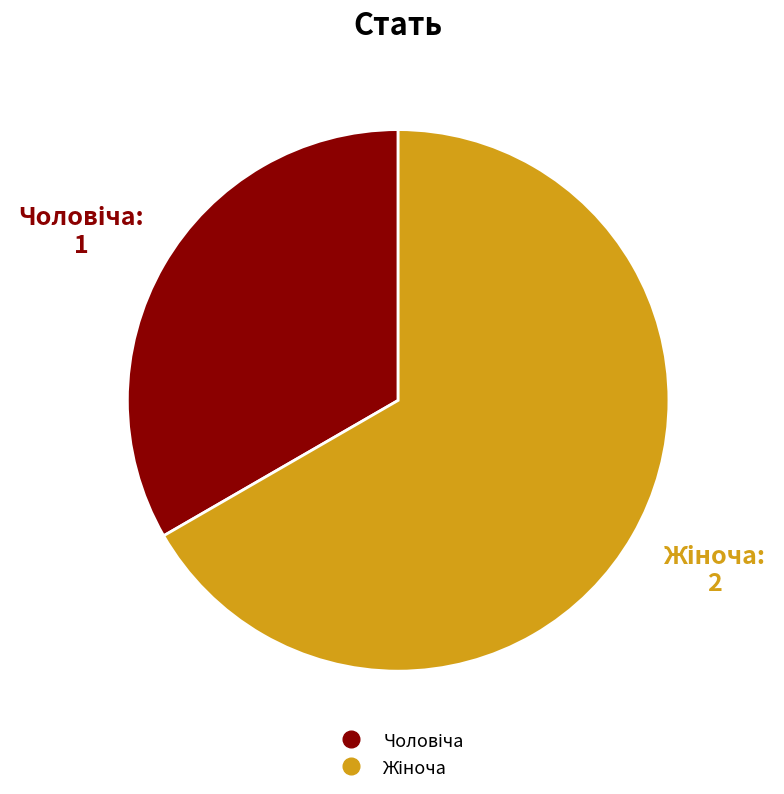

Does any single category account for the majority?

Yes